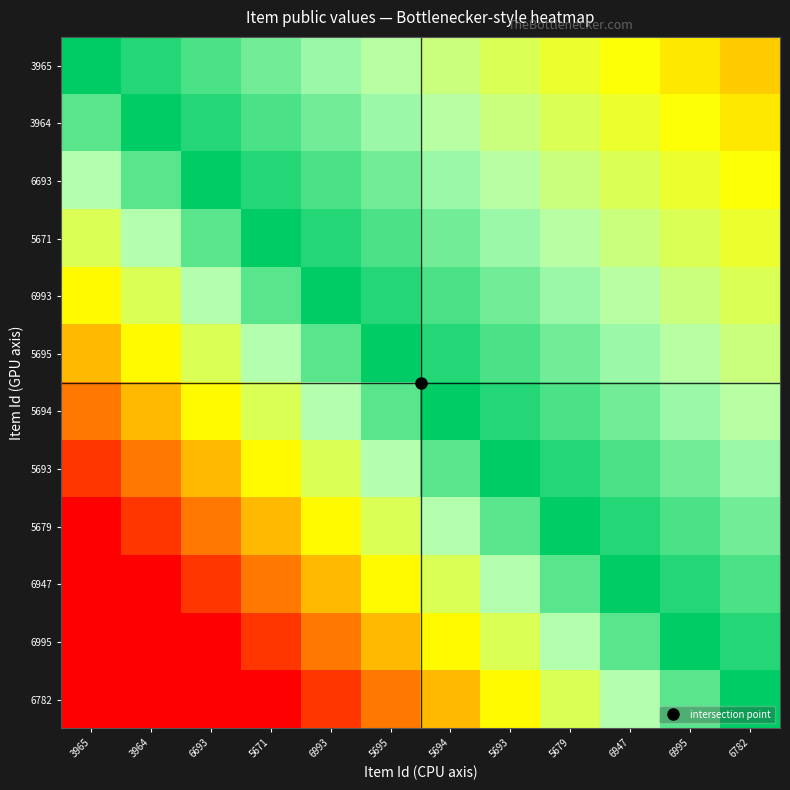

How many data points does each series have?

12